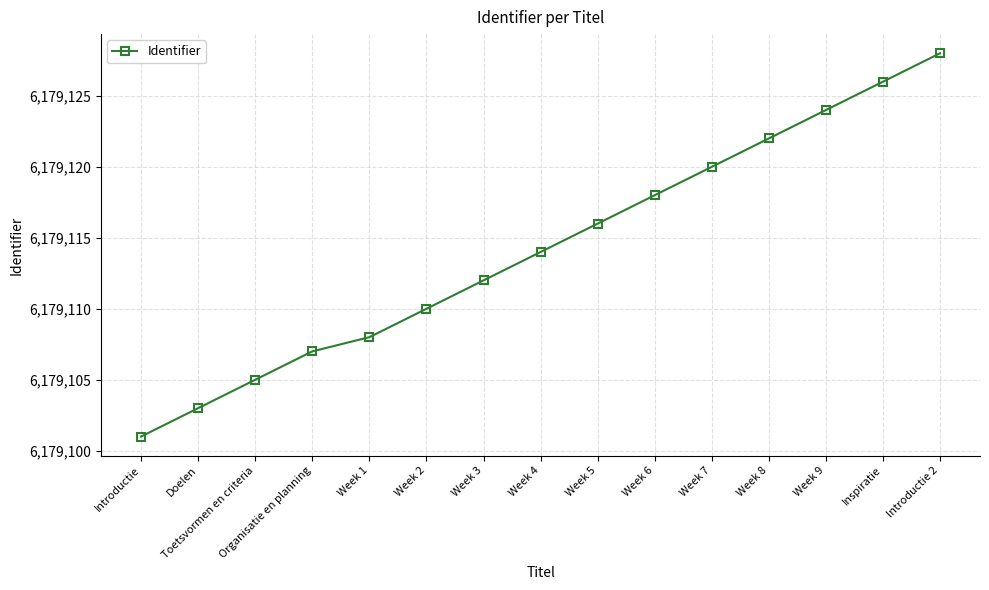

What is the label of the 8th point from the right?

Week 4